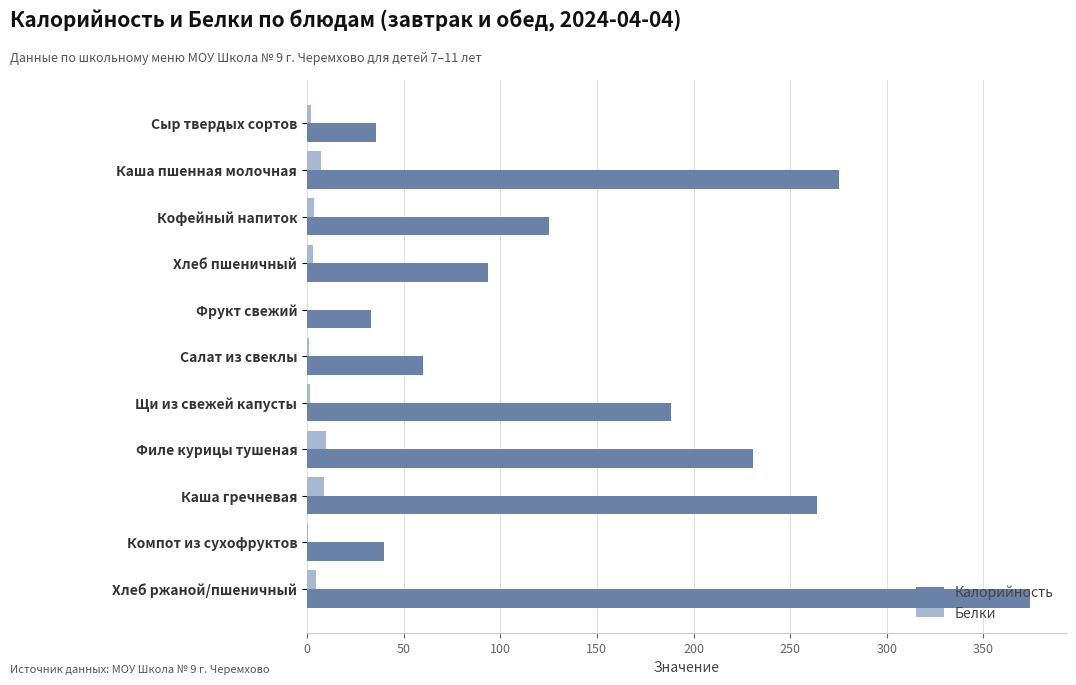

Is the value of Калорийность at Кофейный напиток greater than the value of Белки at Салат из свеклы?

Yes